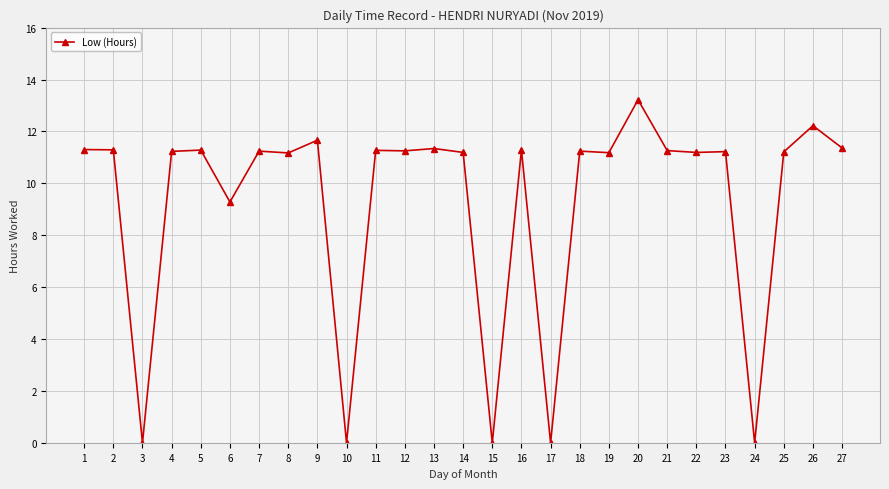

Is it true that the value at 26 is 12.2?

True